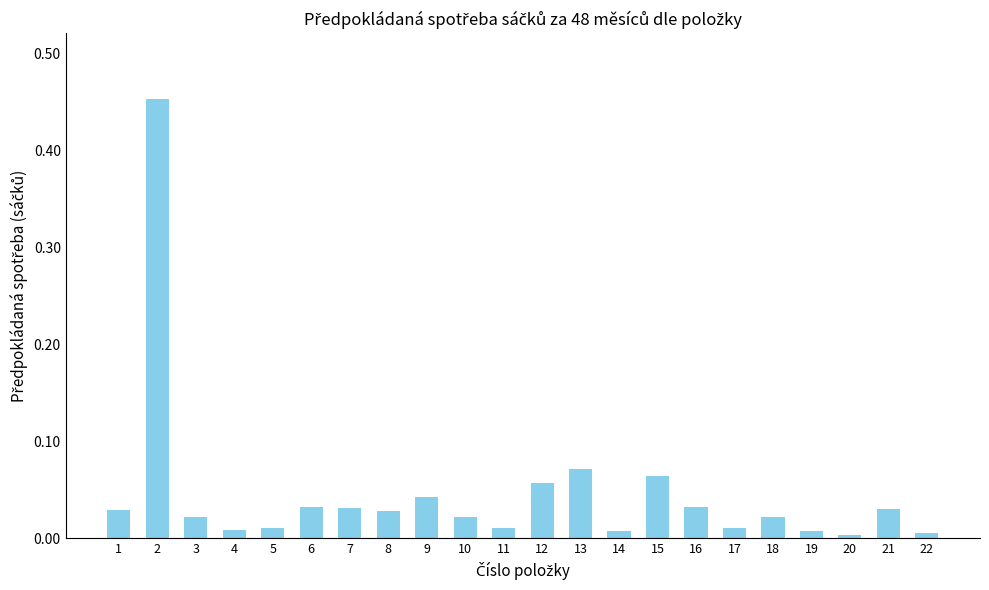

How many bars are there in total?

22